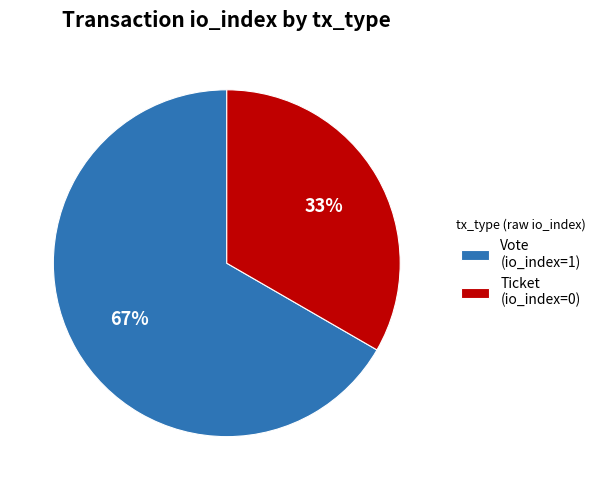

Which has a higher value, Vote (io_index=1) or Ticket (io_index=0)?

Vote (io_index=1)